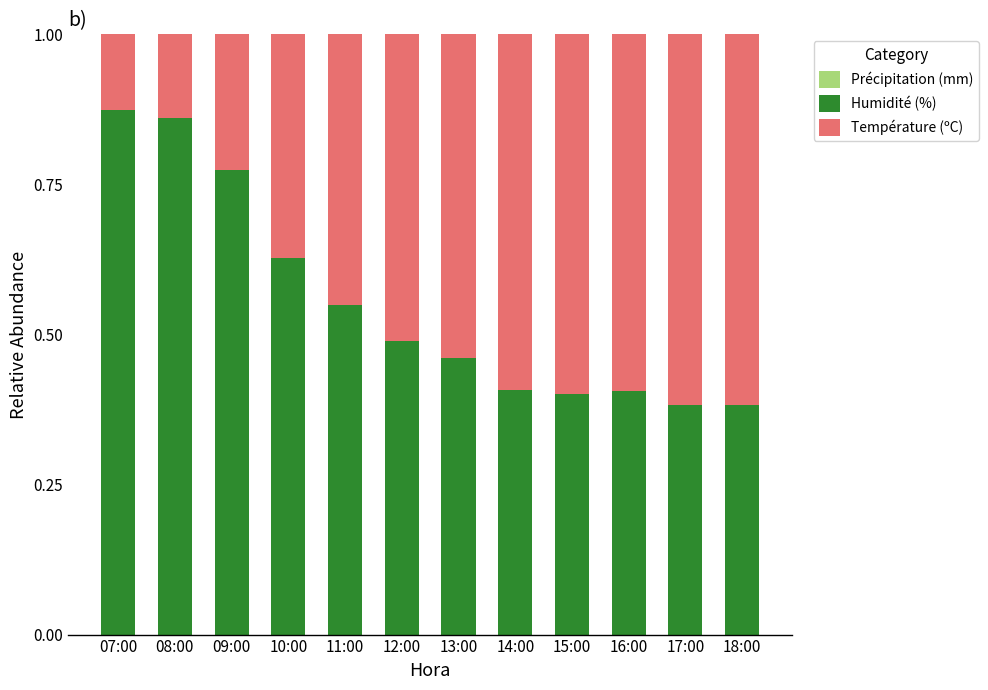

Count the Humidité (%) values in the range 0 to 1.

12